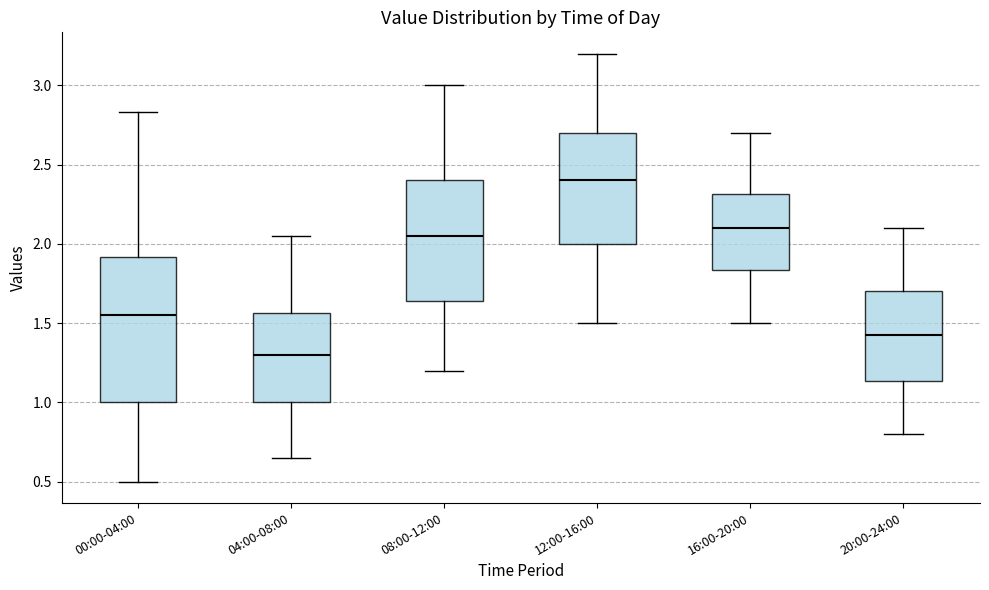

Comparing the boxes themselves (not the whiskers), which one is the tallest?

00:00-04:00